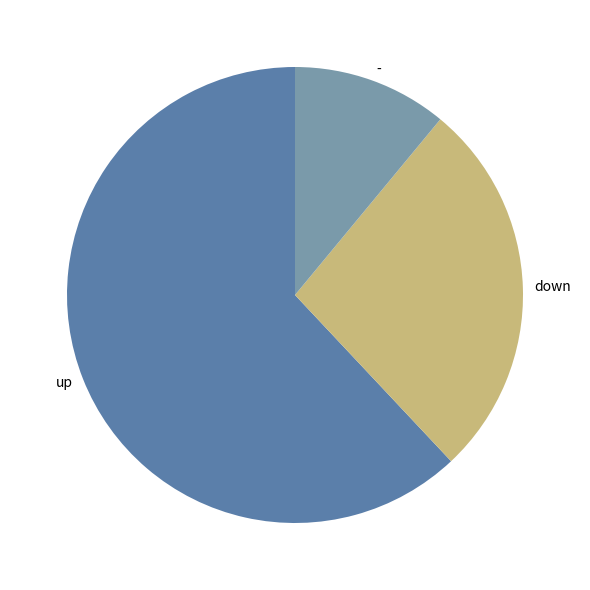

How many segments does this pie chart have?

3